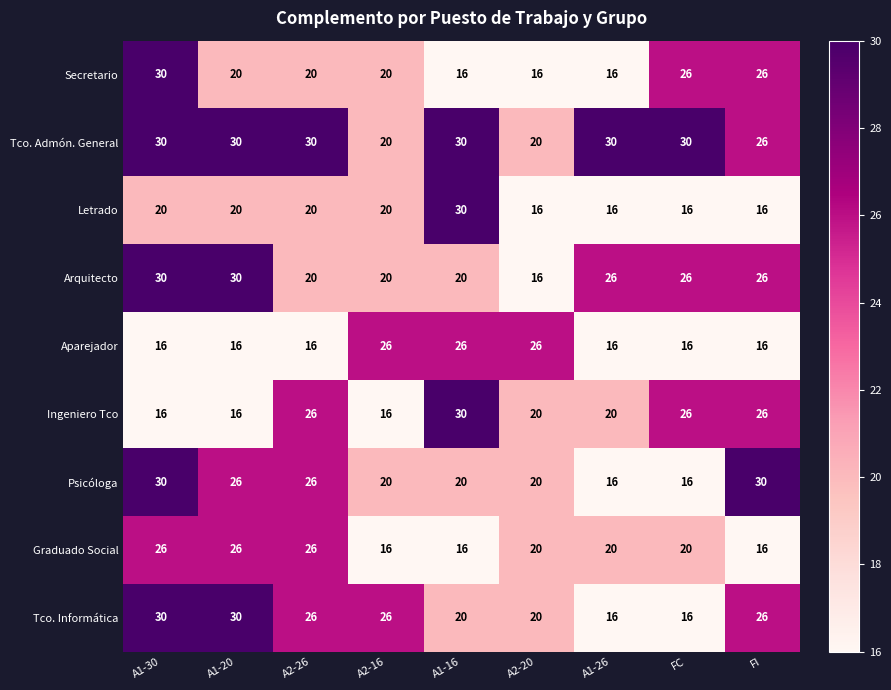

What is the difference between the Graduado Social values at A2-16 and A2-26?

10